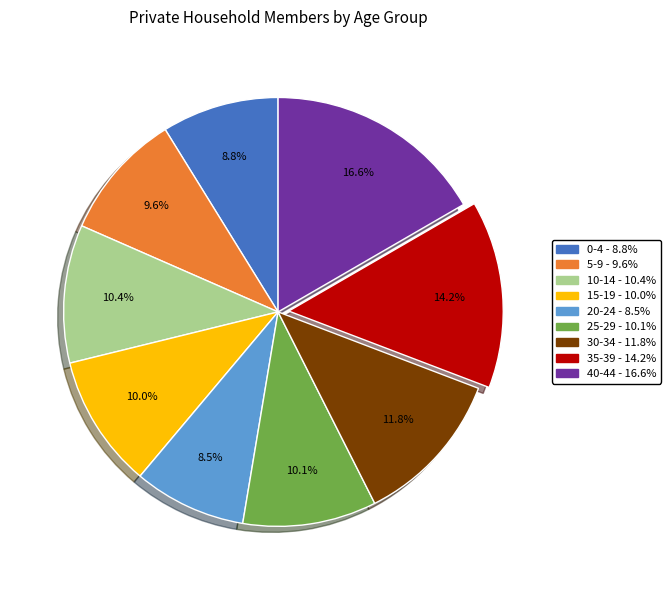

Between 0-4 and 40-44, which is larger?

40-44